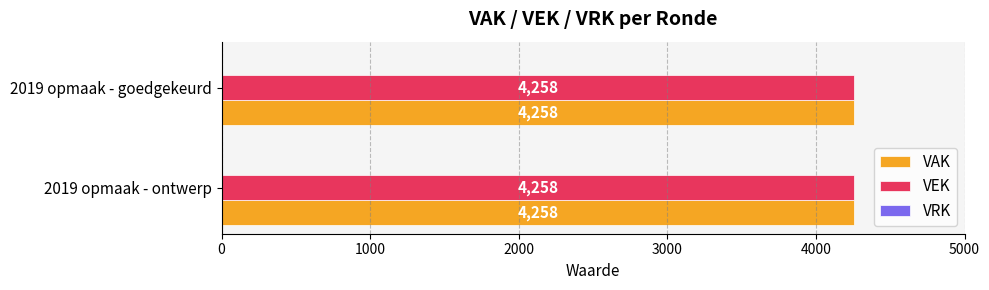

At which category does the chart reach its peak across all series?

2019 opmaak - goedgekeurd